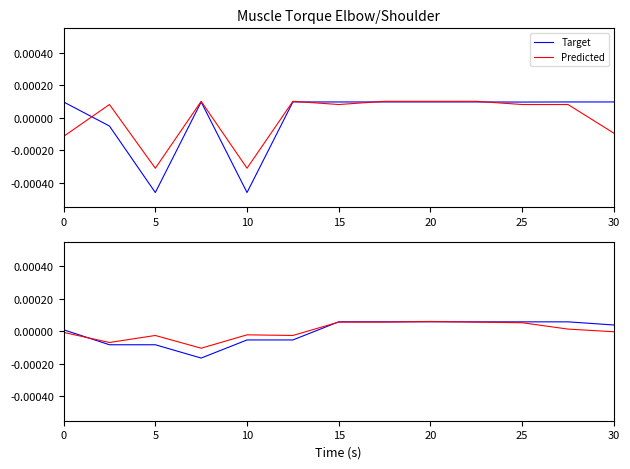

Which series has the widest spread of values?

Target